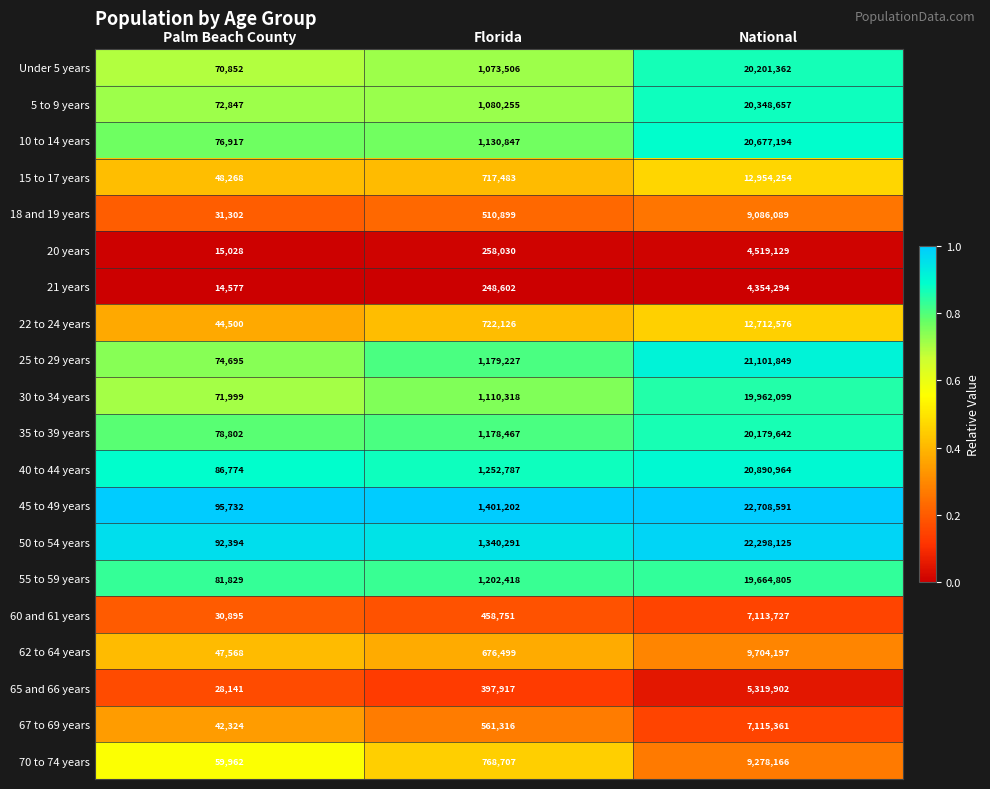

Which series has the widest spread of values?

45 to 49 years